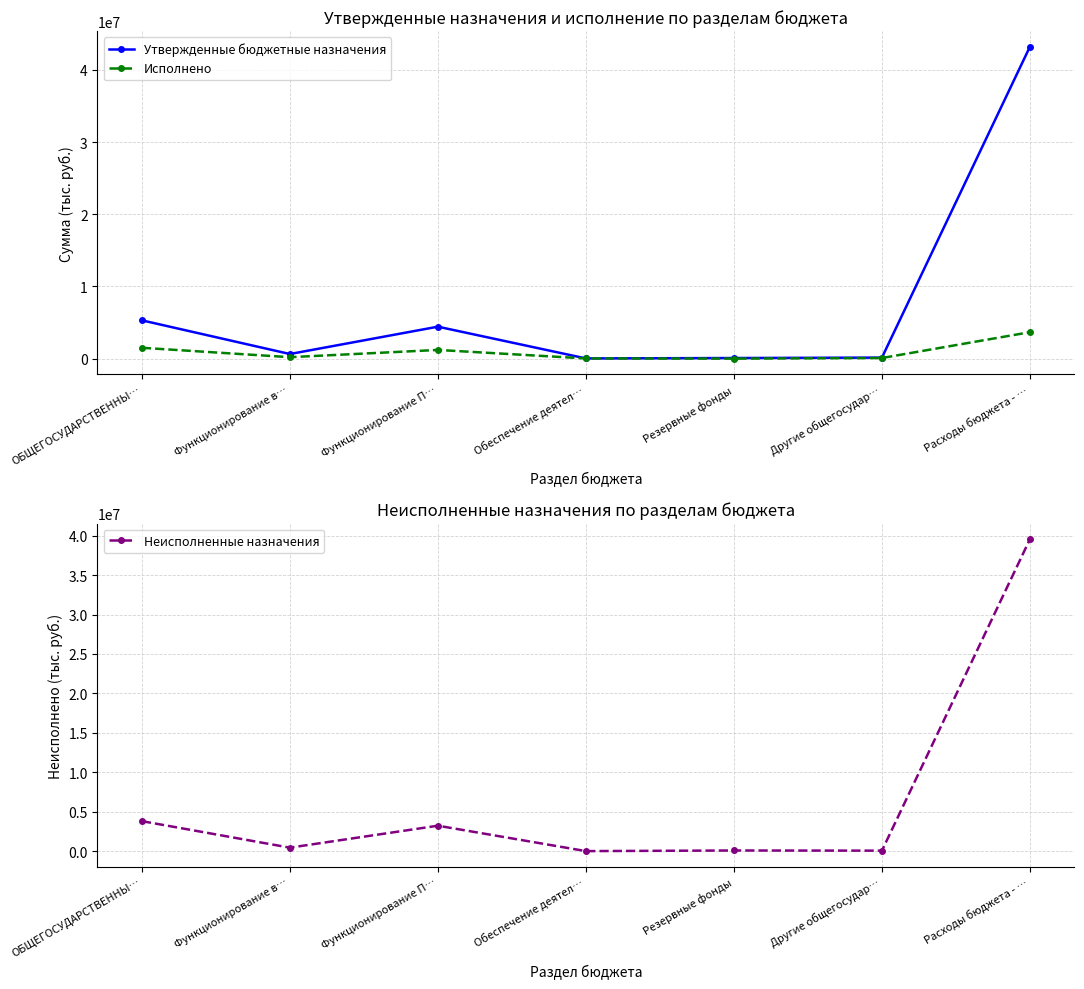

At which label does Исполнено reach its peak?

Расходы бюджета - …